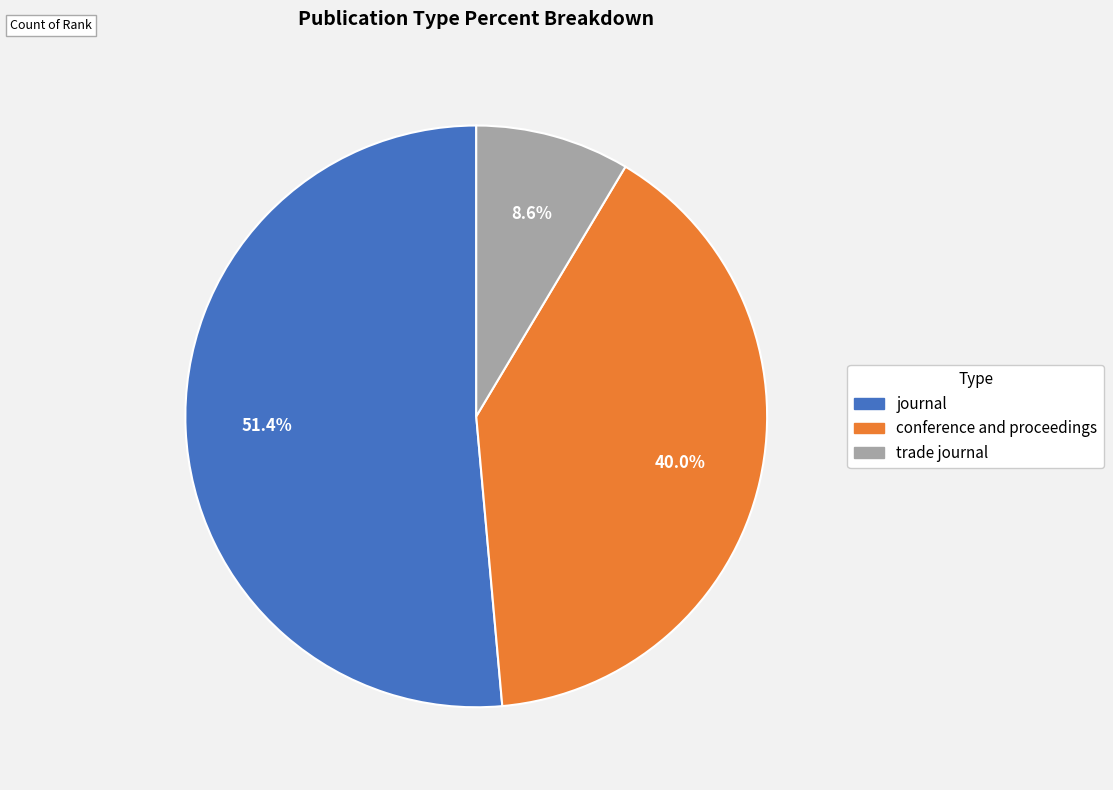

Combined, do trade journal and journal account for over 50%?

Yes